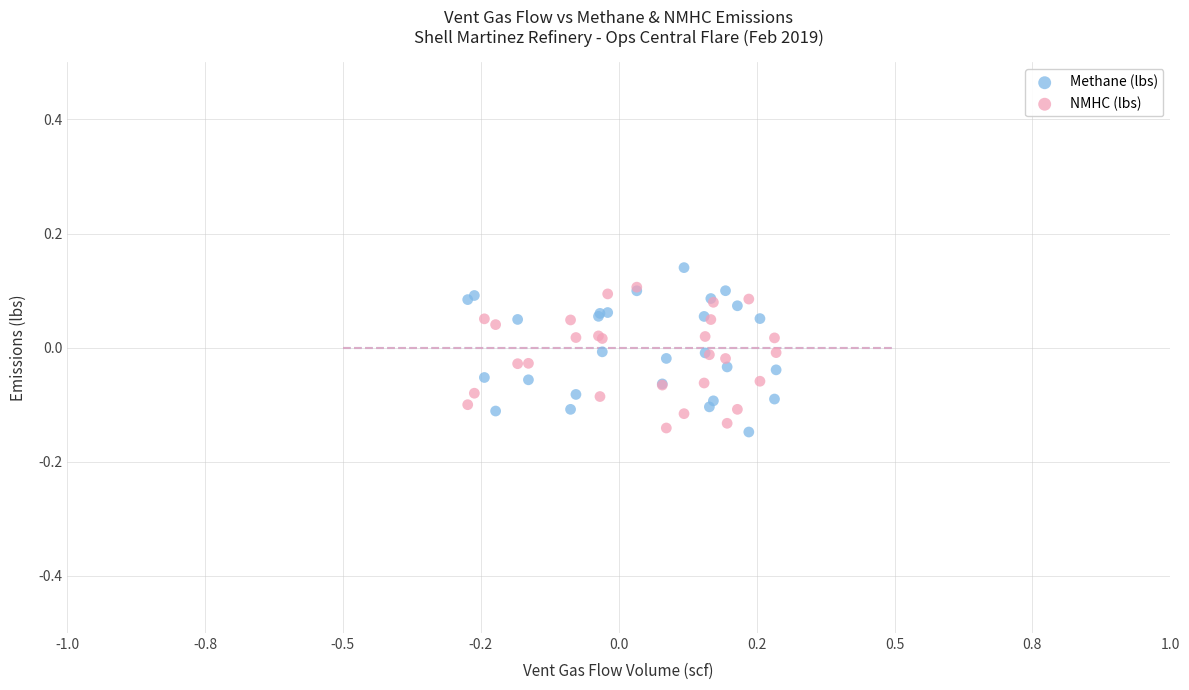

What are all the series names shown in the legend?

Methane (lbs), NMHC (lbs)